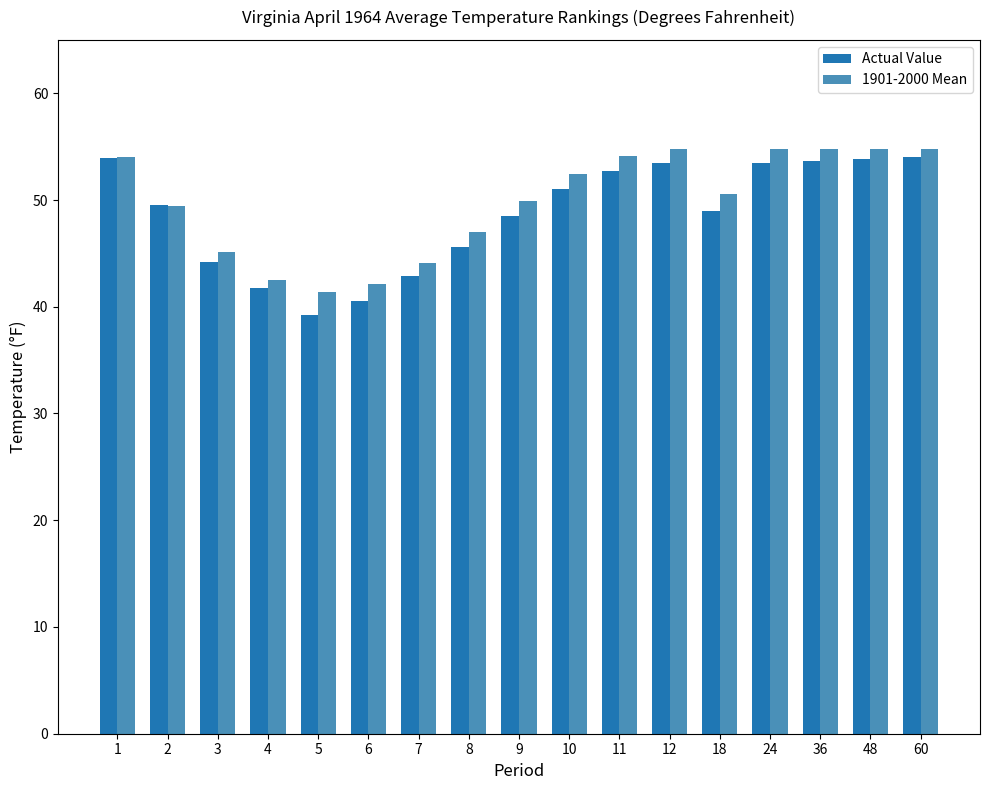

Rank the series at 8 from lowest to highest value.

Actual Value, 1901-2000 Mean